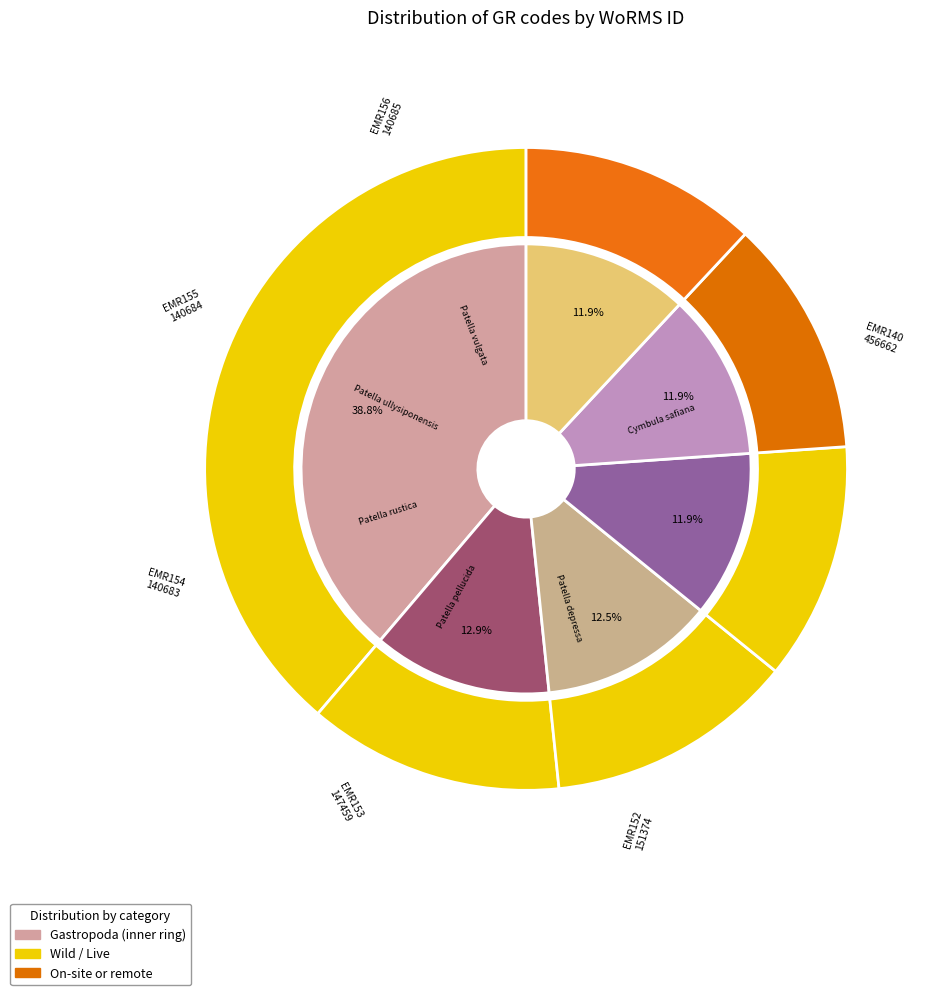

Count the number of slices in the pie.

6